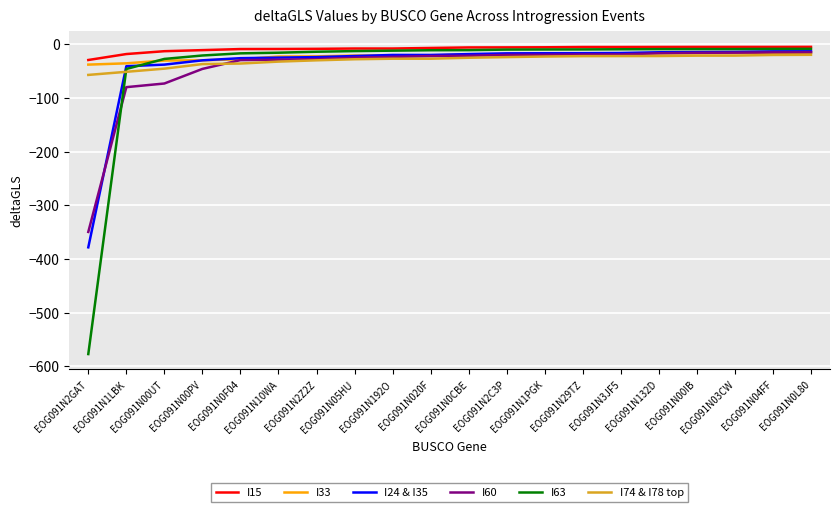

What is the difference between the I60 values at EOG091N2Z2Z and EOG091N020F?

5.6